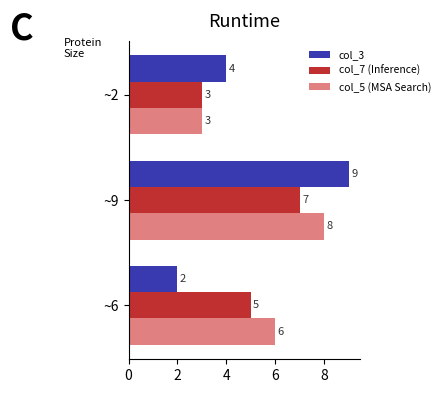

What is the difference between the highest and lowest values at ~6?

4